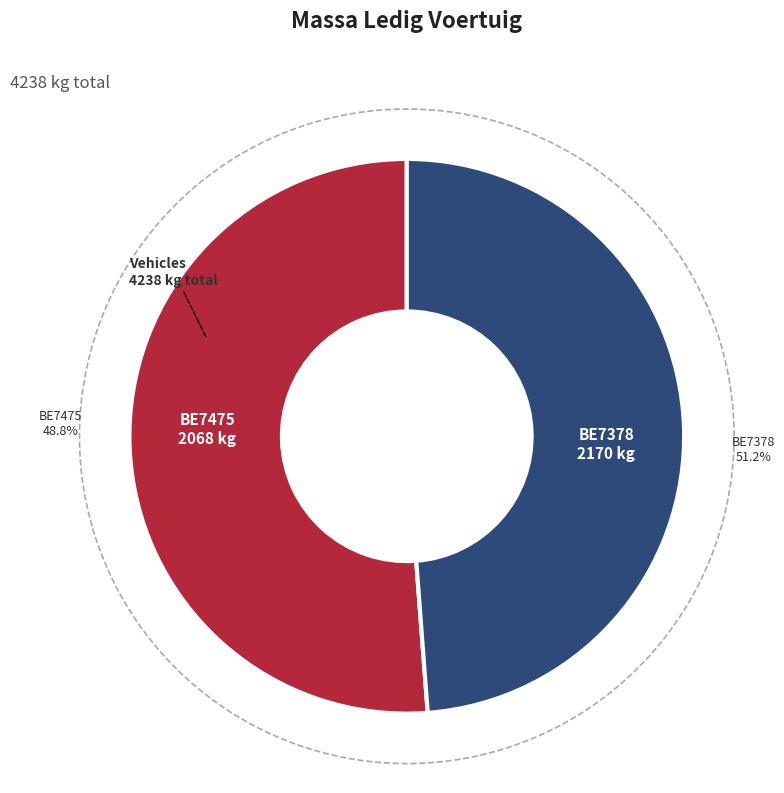

Rank the categories by value from highest to lowest.

BE7378, BE7475